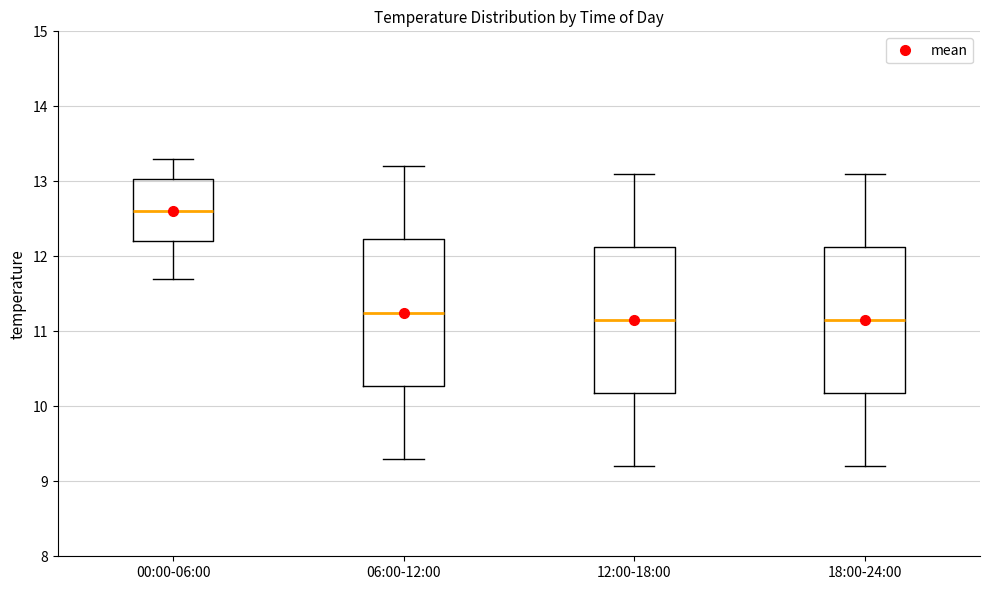

Where does the lower whisker of the box for 18:00-24:00 end on the y-axis? The values are not printed on the chart, so give them approximately, as read against the axis.

9.2